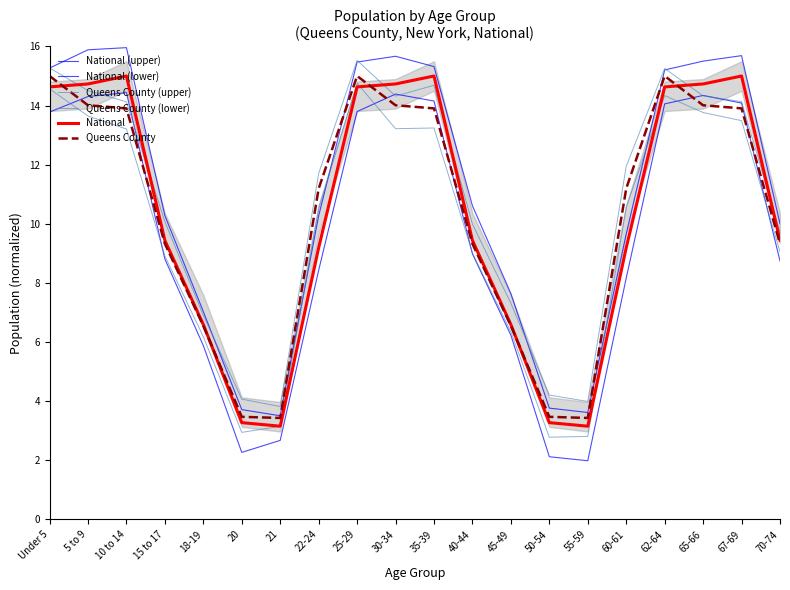

List the series in order of their peak value, highest first.

National (upper), Queens County (upper), National, Queens County, Queens County (lower), National (lower)